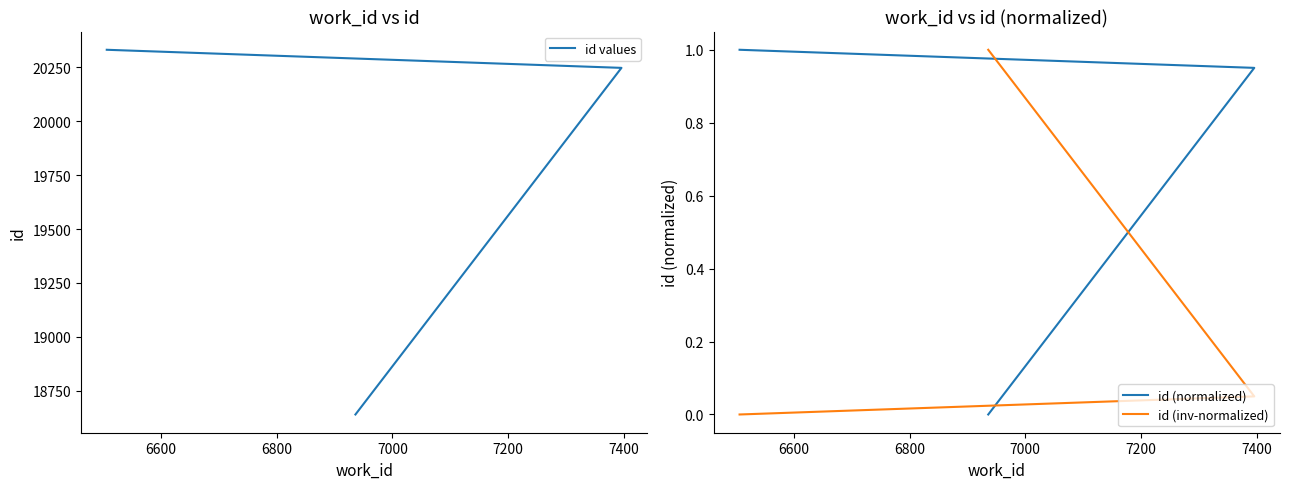

Read the id (normalized) value at 6800.

1.0